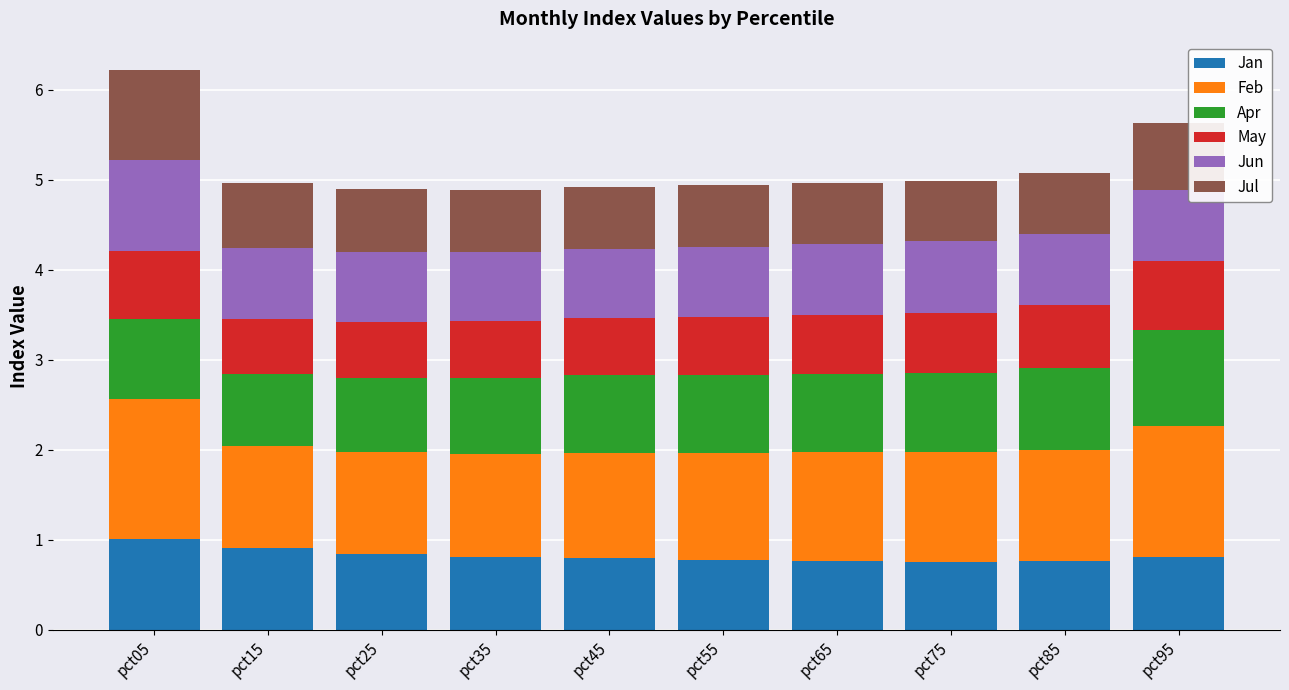

What is the average value of the Jan series?

0.8